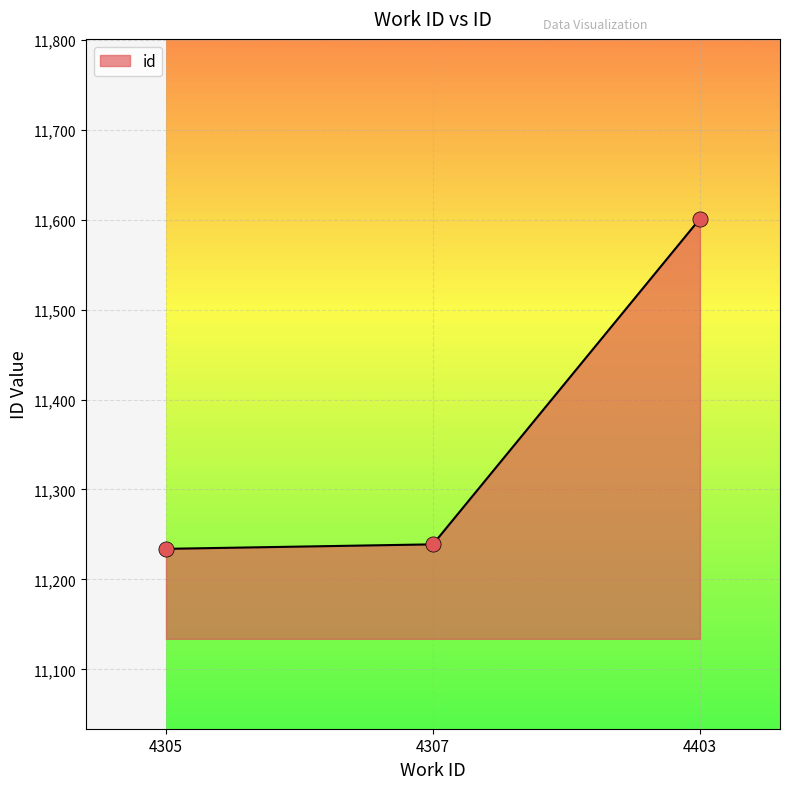

Approximately how many times larger is the value at 4403 compared to 4305?

1.0